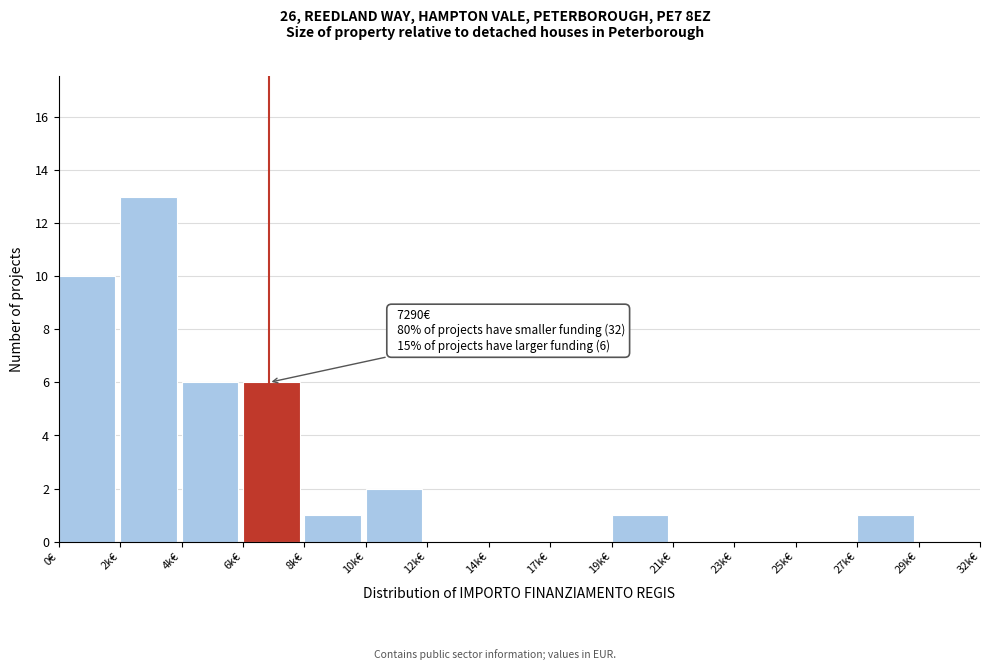

Reading left to right, list all the values displayed in this chart.

0€=10	2k€=13	4k€=6	6k€=6	8k€=1	10k€=2	12k€=0	14k€=0	17k€=0	19k€=1	21k€=0	23k€=0	25k€=0	27k€=1	29k€=0